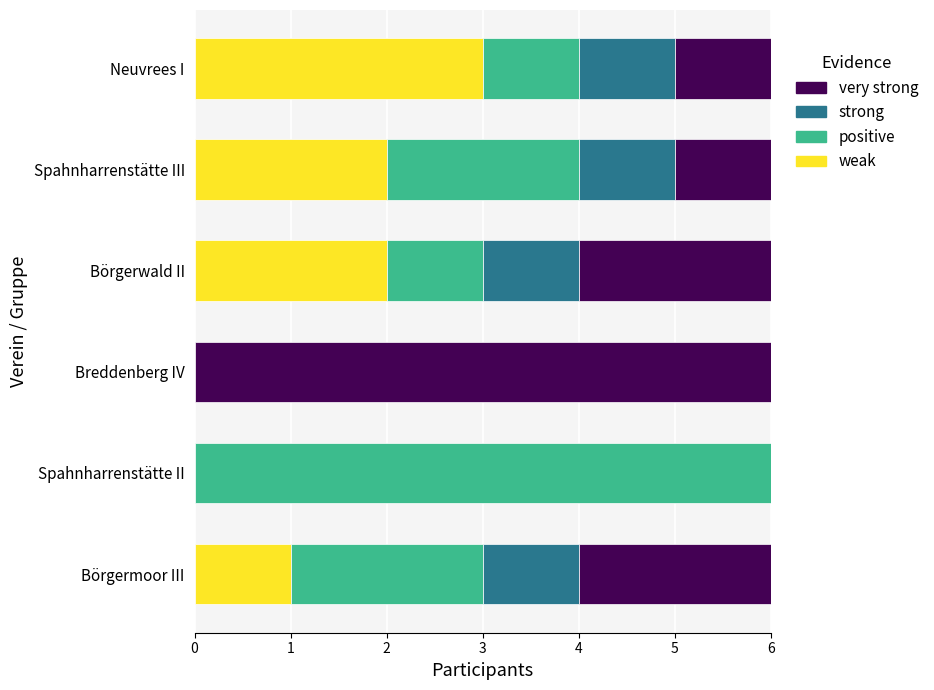

What are all the series names shown in the legend?

very strong, strong, positive, weak